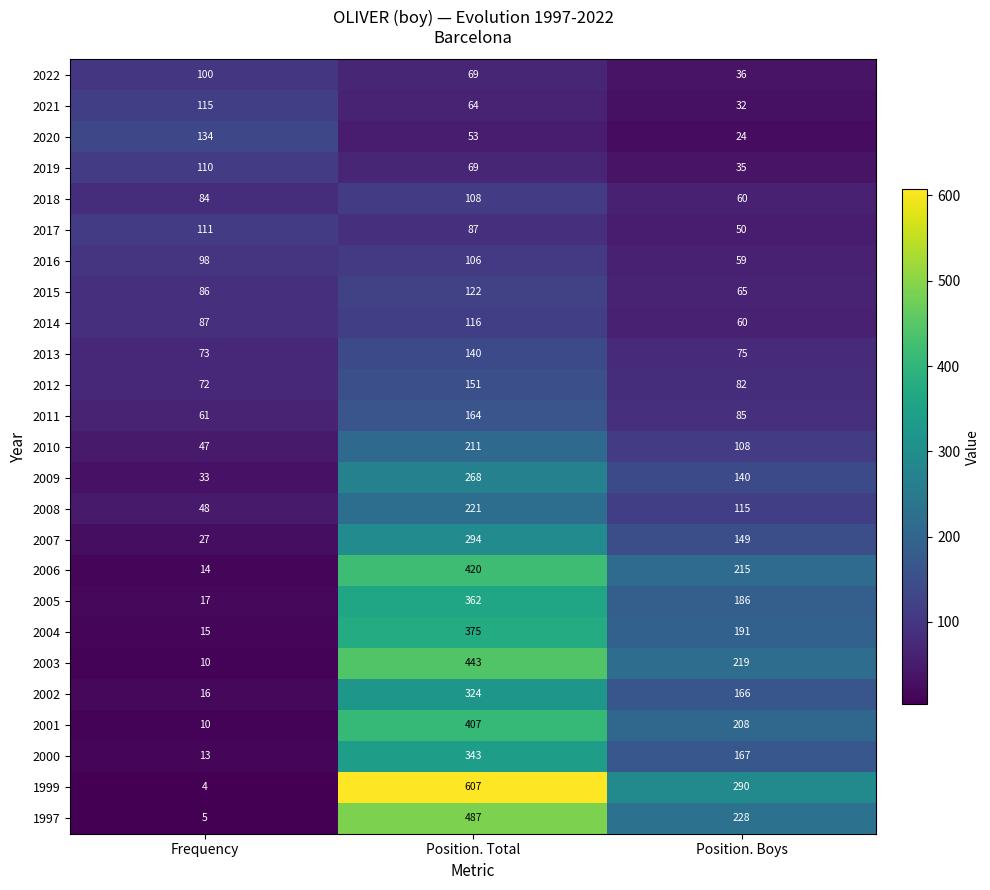

Between Frequency and Position. Boys, which series saw the biggest shift?

1999